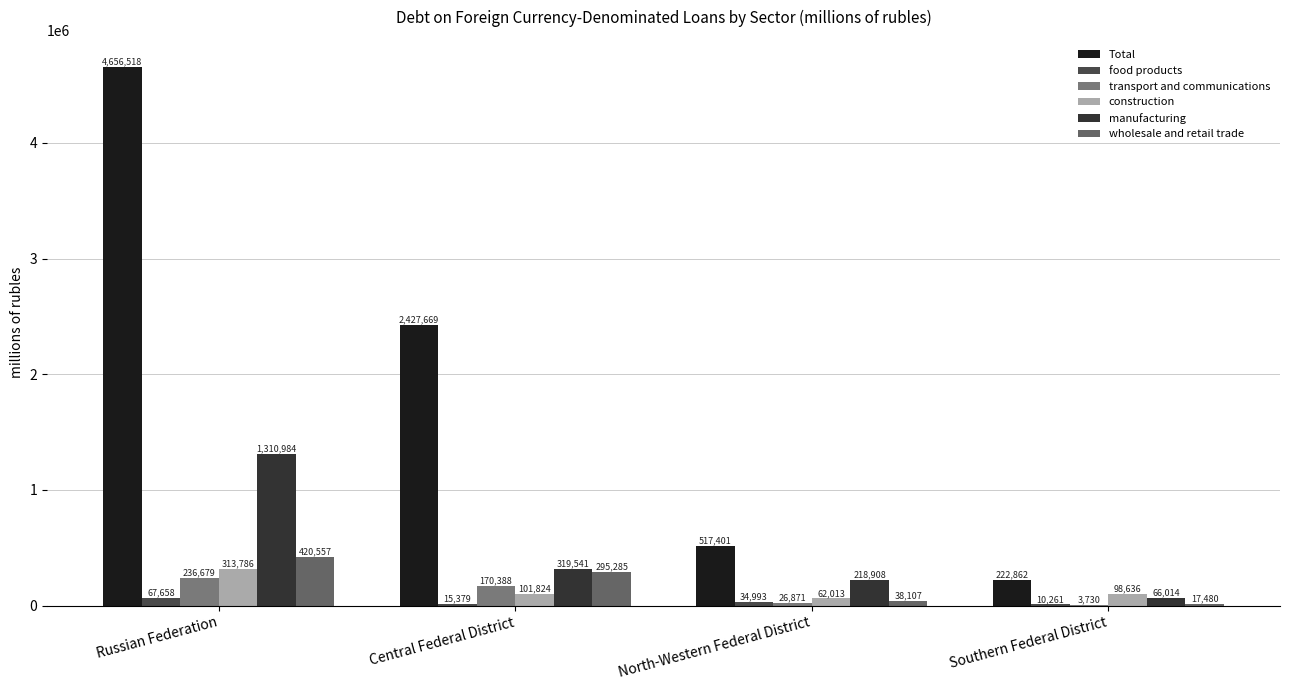

Reading left to right, list all the values displayed in this chart.

Total: Russian Federation=4656518	Central Federal District=2427669	North-Western Federal District=517401	Southern Federal District=222862
food products: Russian Federation=67658	Central Federal District=15379	North-Western Federal District=34993	Southern Federal District=10261
transport and communications: Russian Federation=236679	Central Federal District=170388	North-Western Federal District=26871	Southern Federal District=3730
construction: Russian Federation=313786	Central Federal District=101824	North-Western Federal District=62013	Southern Federal District=98636
manufacturing: Russian Federation=1310984	Central Federal District=319541	North-Western Federal District=218908	Southern Federal District=66014
wholesale and retail trade: Russian Federation=420557	Central Federal District=295285	North-Western Federal District=38107	Southern Federal District=17480